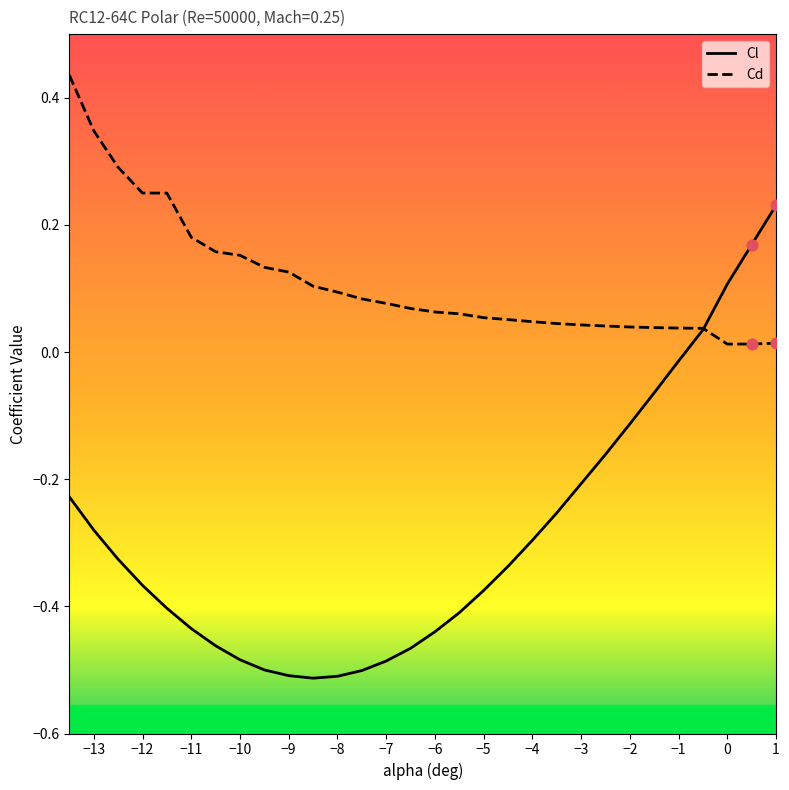

Which series contains the lowest Y value?

Cl